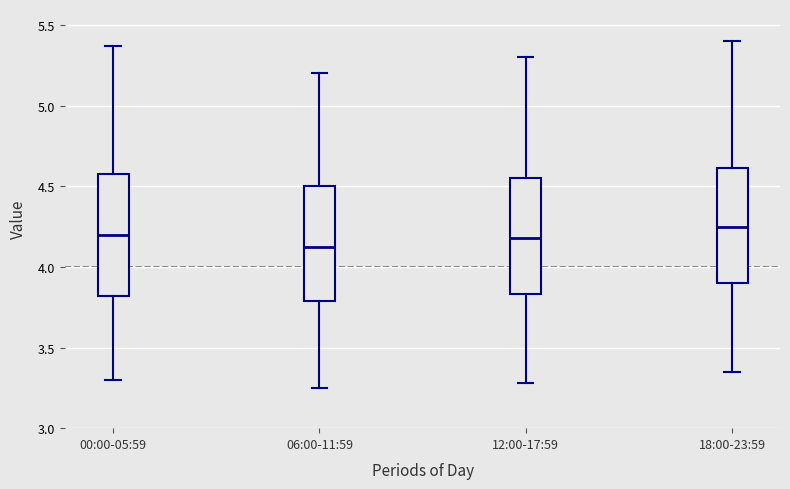

Reading left to right, transcribe this box plot: for each box, give where its median line is, the range the box spans, and where its two whiskers end, as read against the y-axis. The values are not printed on the chart, so give them approximately, as read against the axis.

00:00-05:59: median 4.20, box 3.80 to 4.60, whiskers 3.30 to 5.35
06:00-11:59: median 4.15, box 3.80 to 4.50, whiskers 3.25 to 5.20
12:00-17:59: median 4.20, box 3.85 to 4.55, whiskers 3.30 to 5.30
18:00-23:59: median 4.25, box 3.90 to 4.60, whiskers 3.35 to 5.40